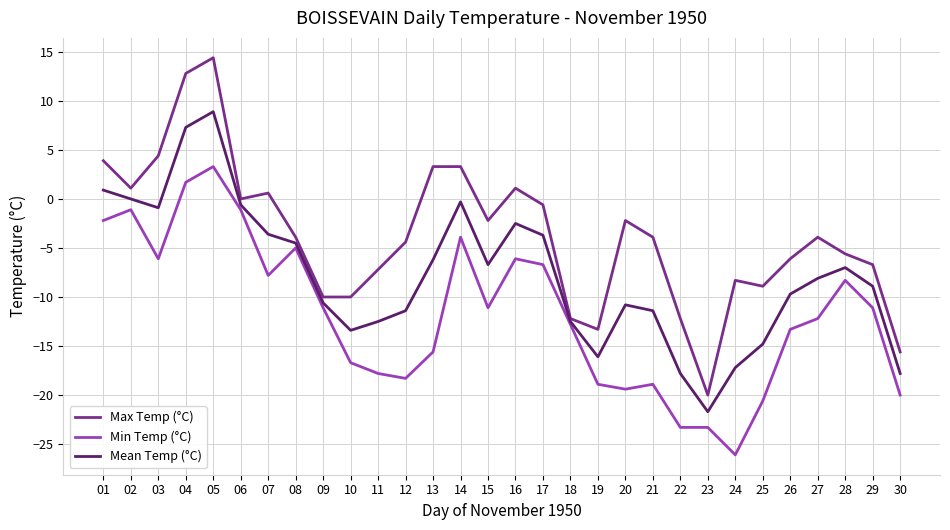

At how many categories does at least one series exceed 3?

6